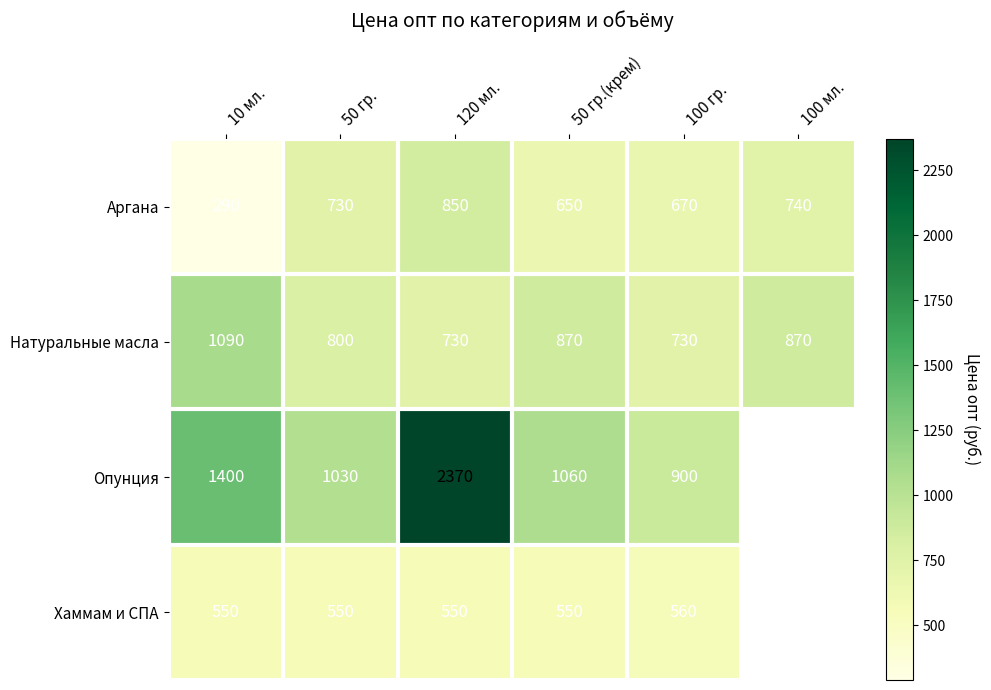

True or false: Аргана has a value of 650 at 50 гр.(крем).

True